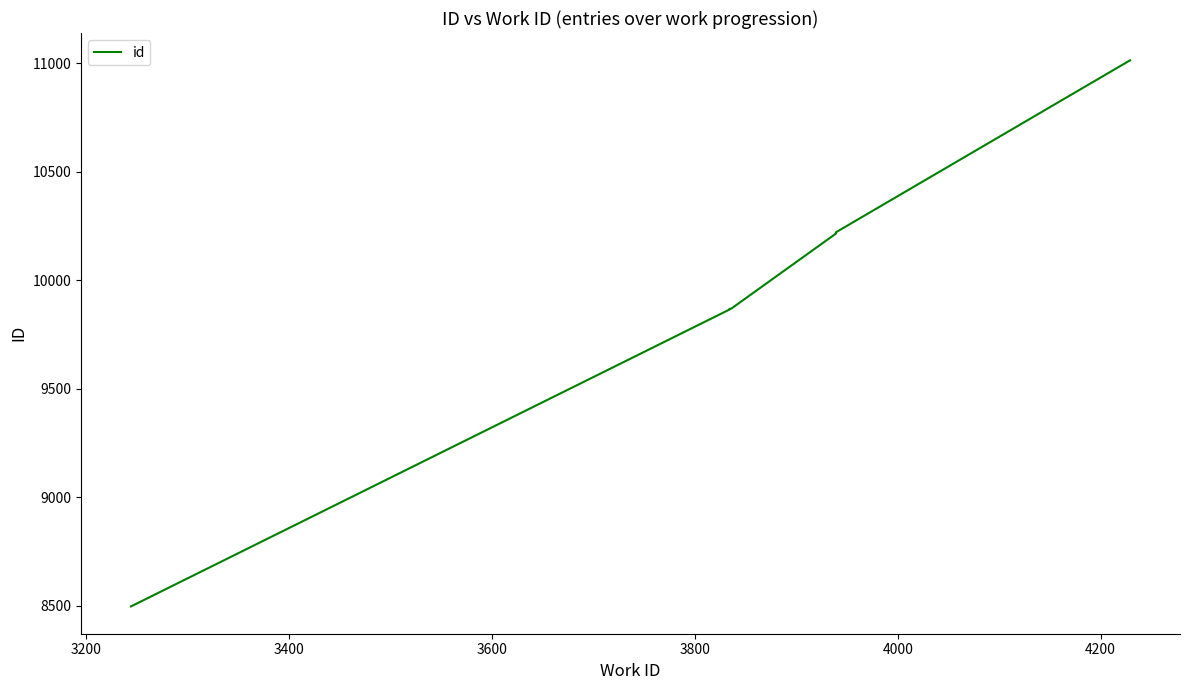

Reading left to right, list all the values displayed in this chart.

8498	9865	9866	9868	9870	10215	10217	10218	10221	11013